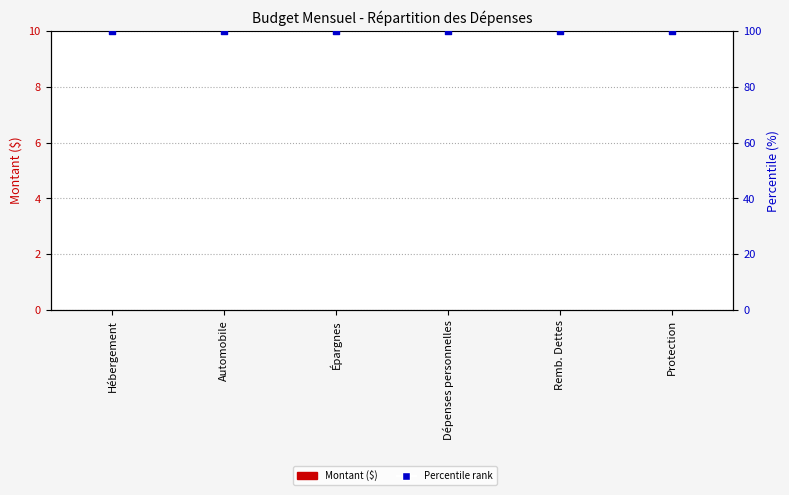

What are all the series names shown in the legend?

Montant ($), Percentile rank